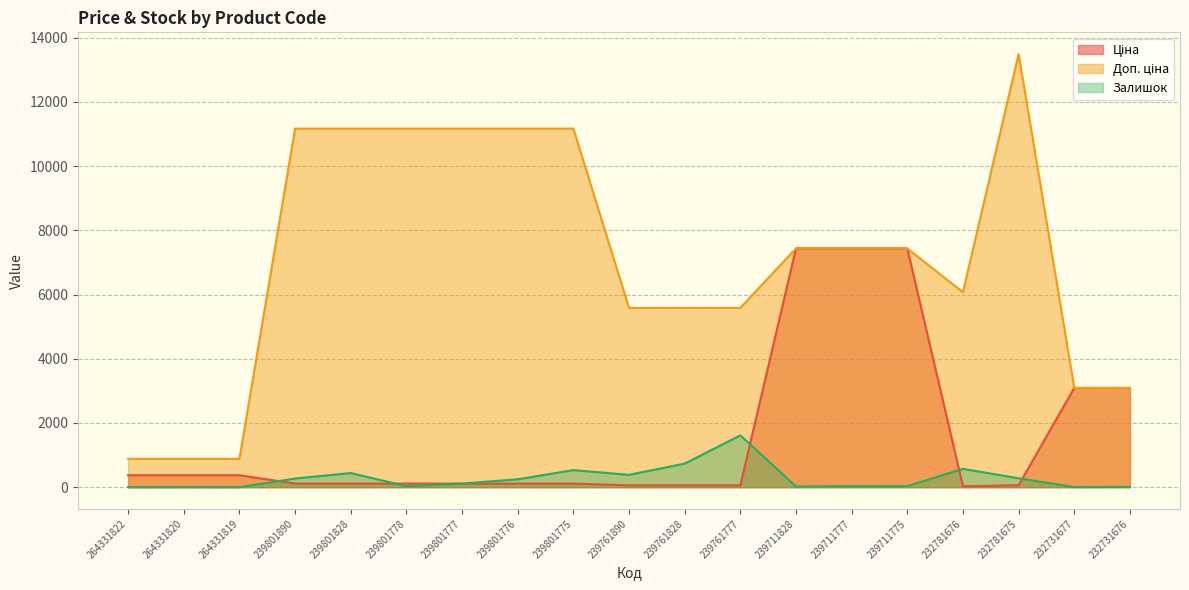

Where is Залишок nearest to the value 807?

239761828